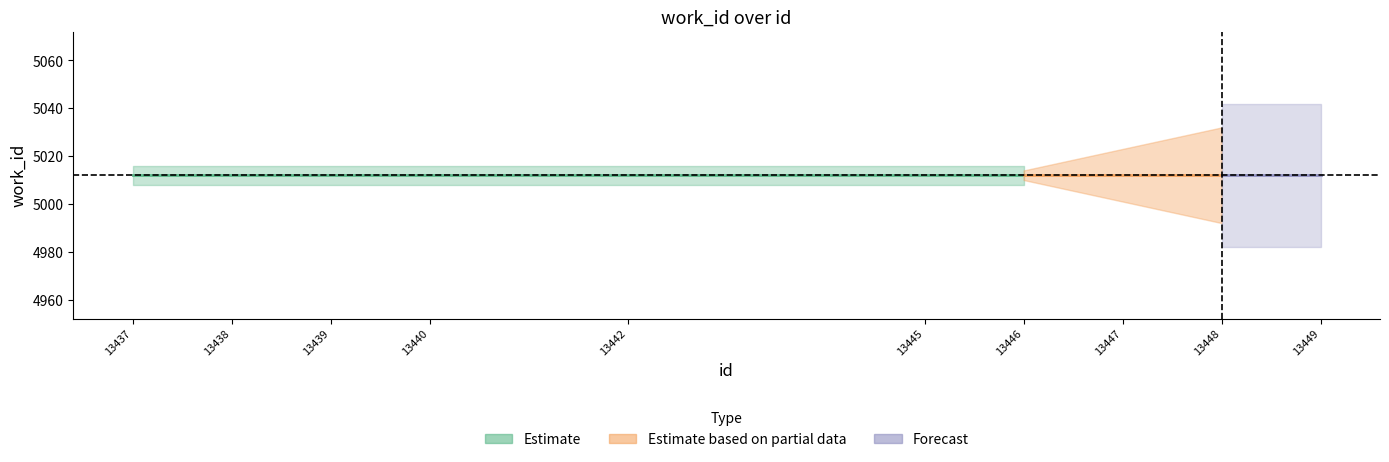

At which label does id reach its minimum?

13437